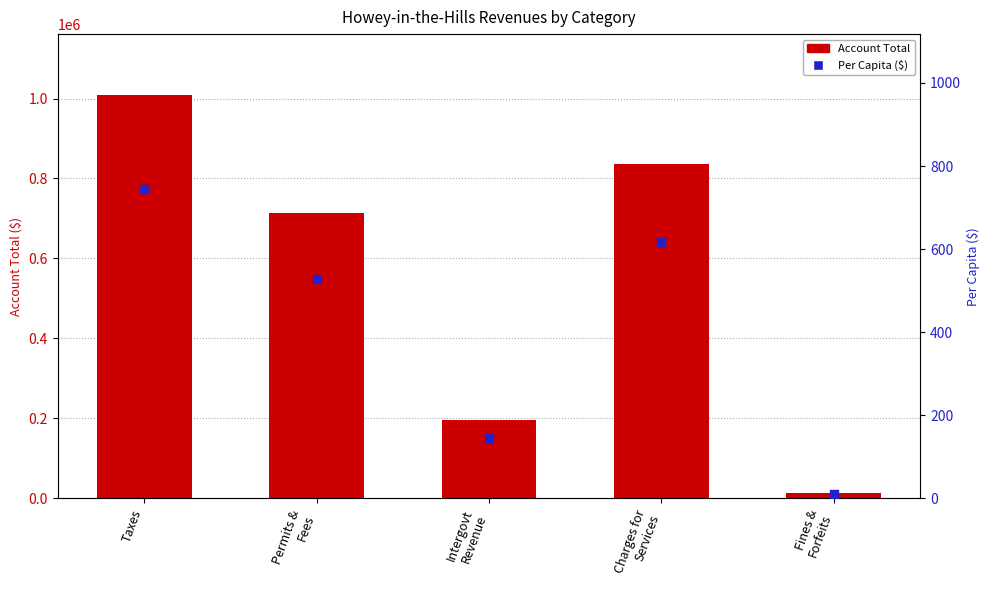

Which series reaches the maximum Y coordinate?

Account Total